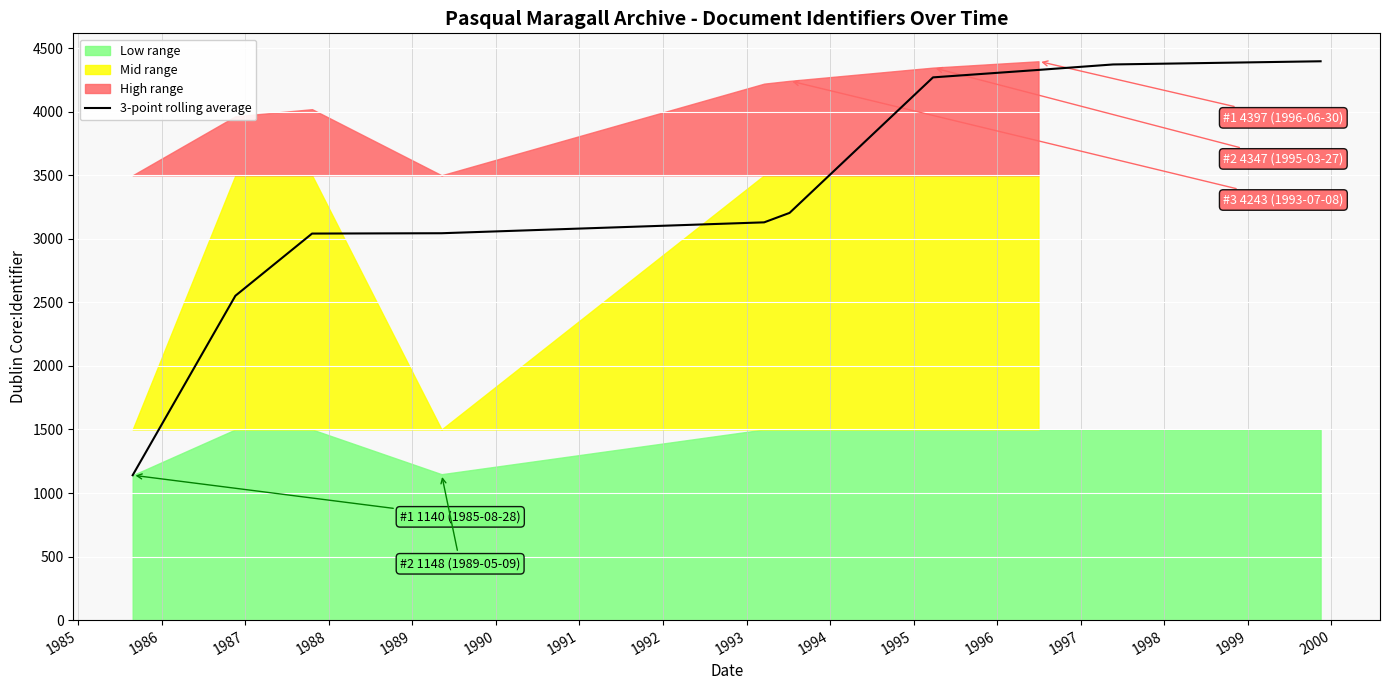

What is the value of the 5th point from the left?

3129.7